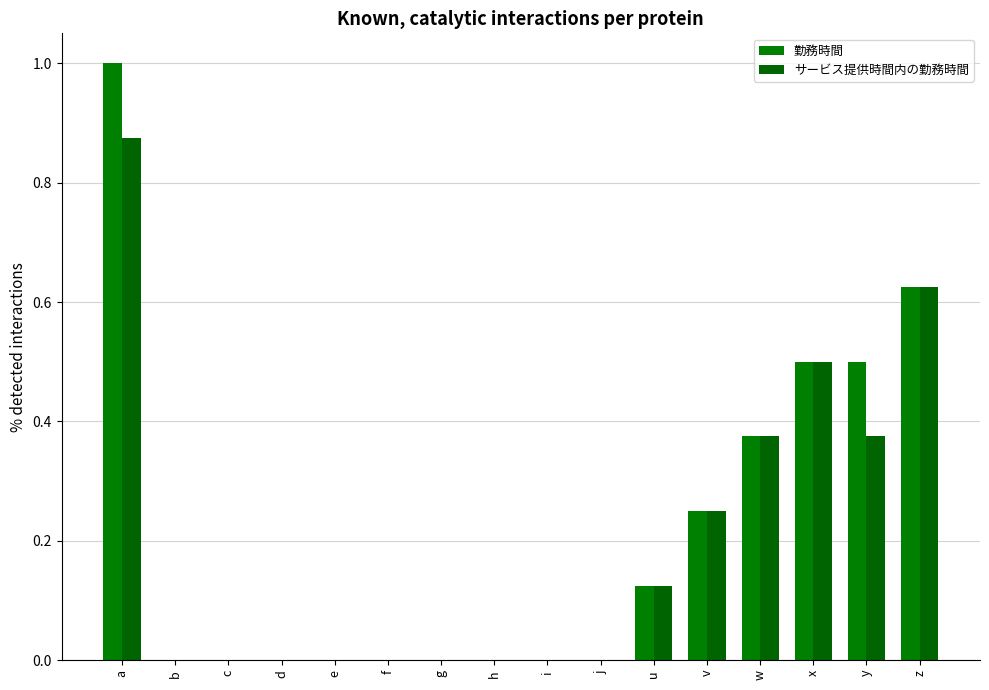

What is the sum of the 勤務時間 values at v and e?

0.2